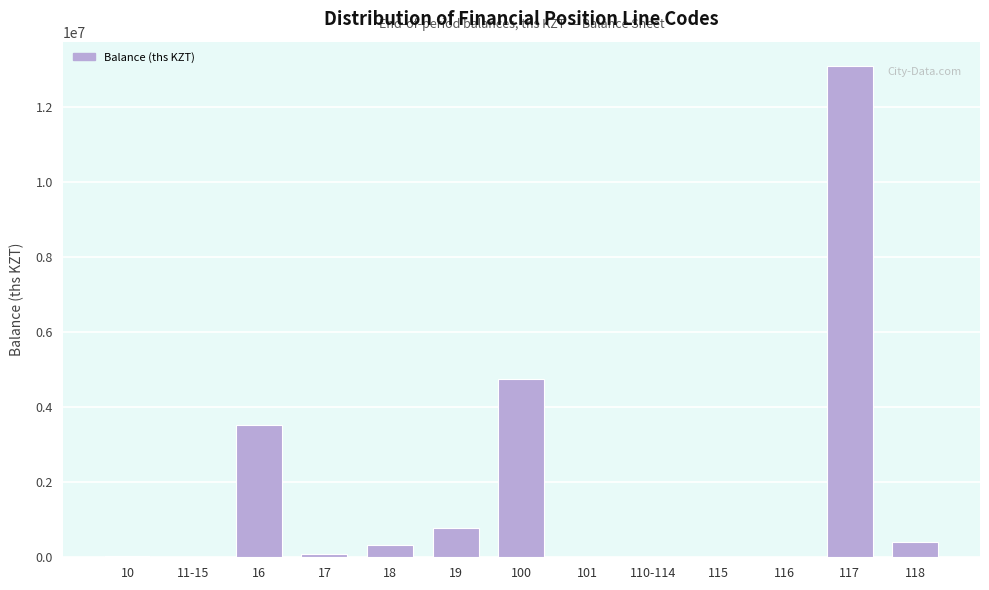

What is the sum of all values?

23022904